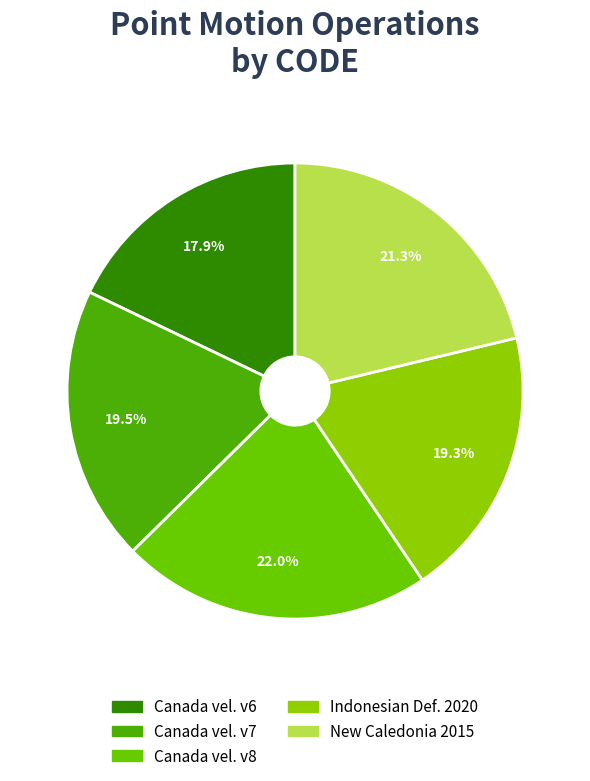

How many slices are in this pie chart?

5